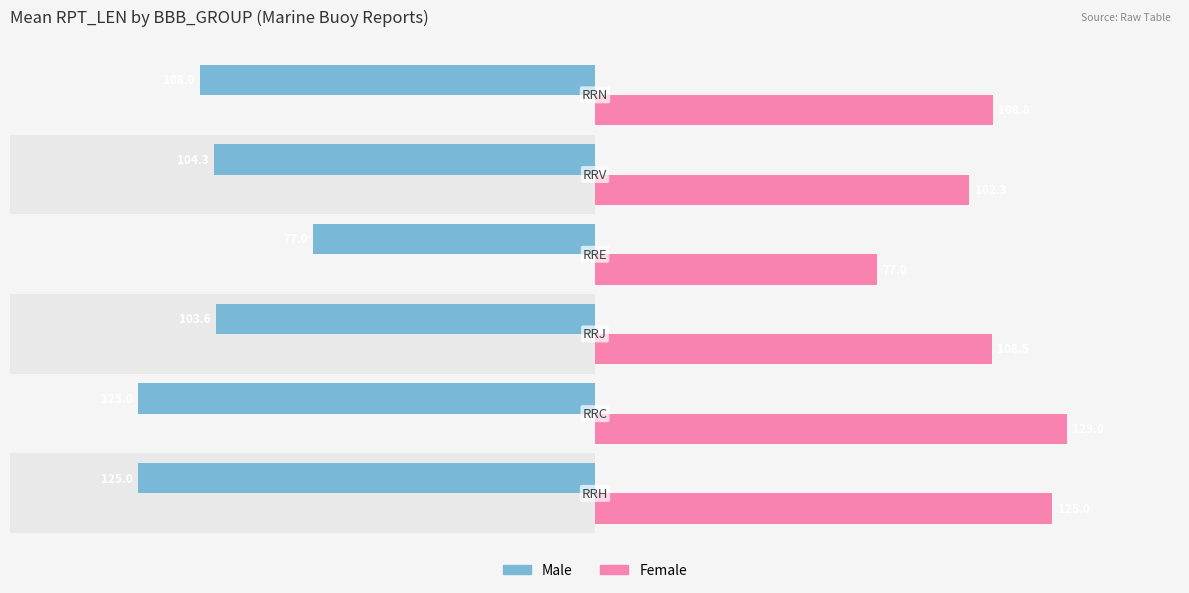

What is the value of the Female bar at the 2nd from the left?

129.0